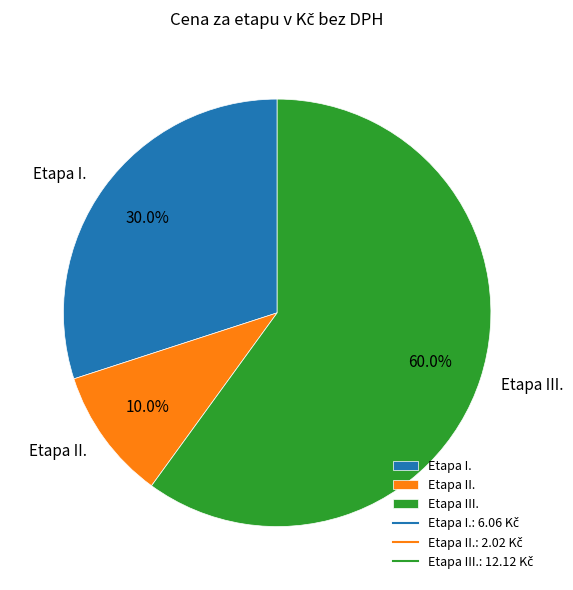

Do Etapa II. and Etapa I. together represent more than half of the pie?

No